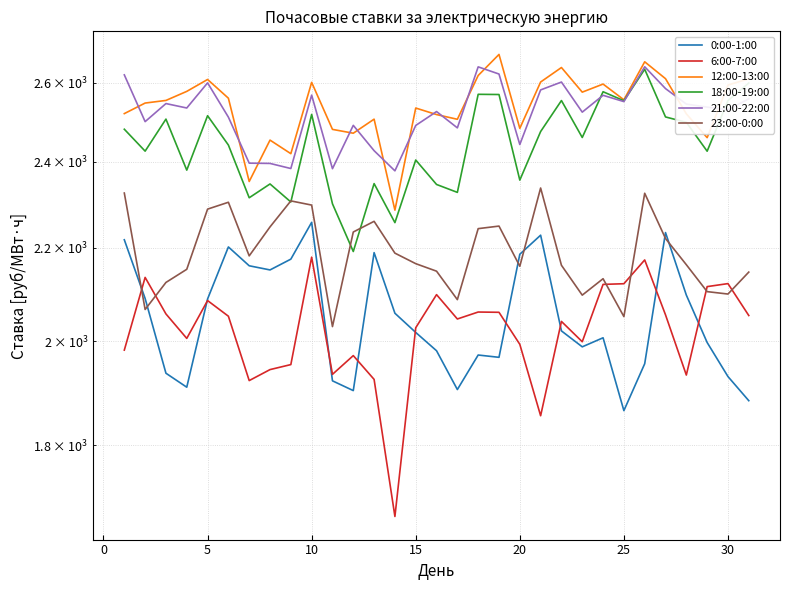

Which series has the widest spread of values?

6:00-7:00